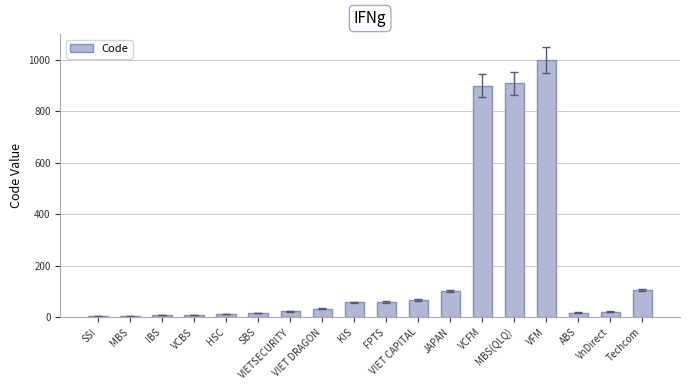

What is the sum of all values?

3344